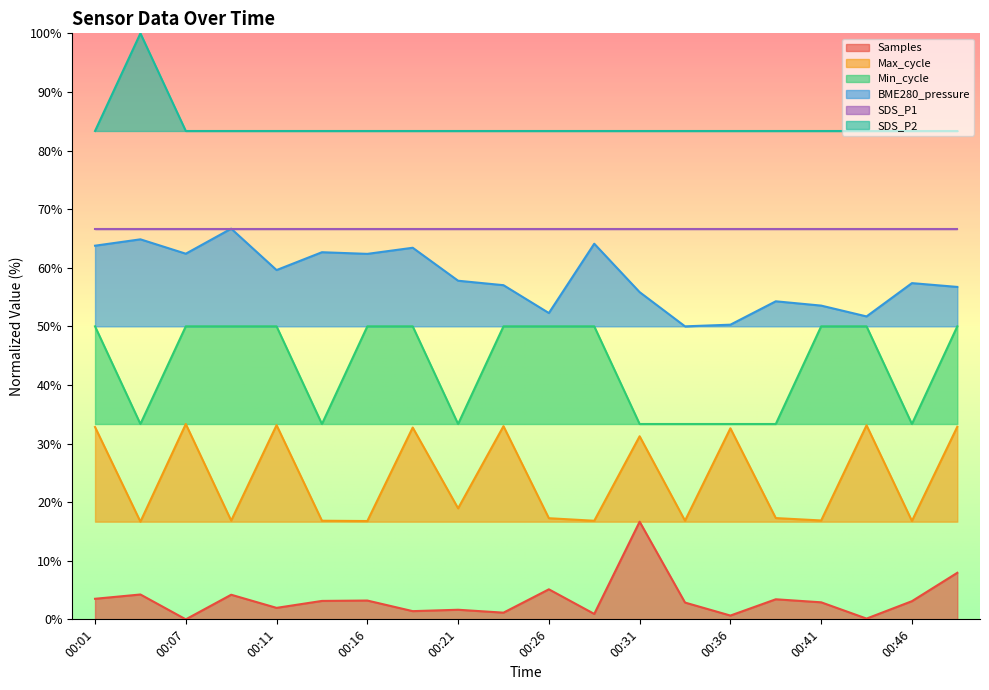

Is the value of Min_cycle at 00:36 greater than the value of Samples at 00:19?

Yes